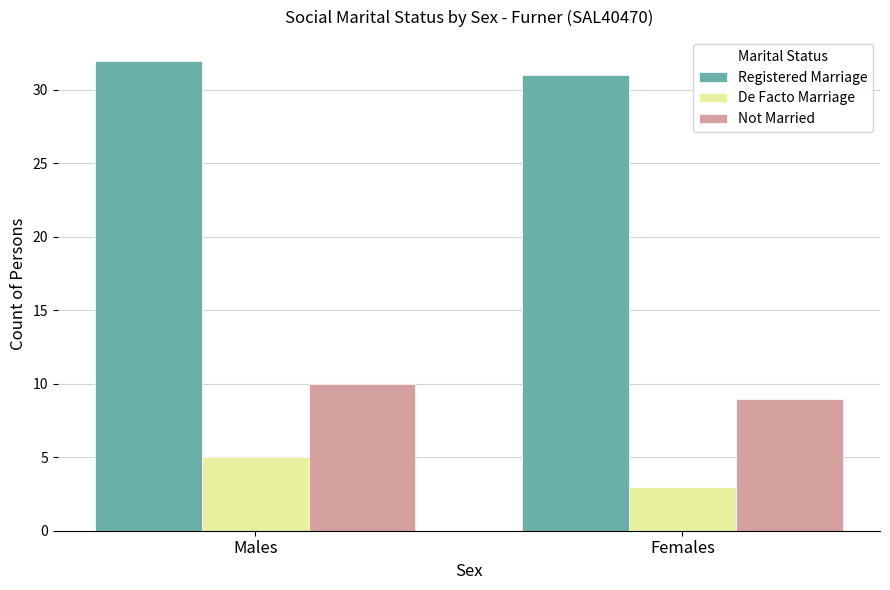

Which category has the lowest value in the Not Married series?

Females